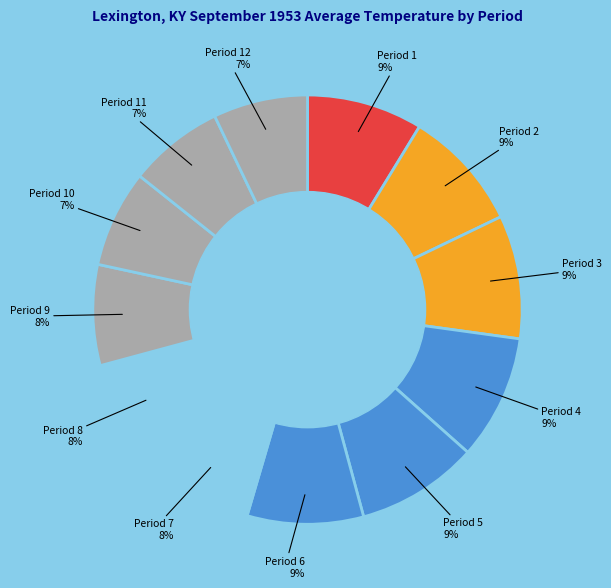

How many segments does this pie chart have?

12